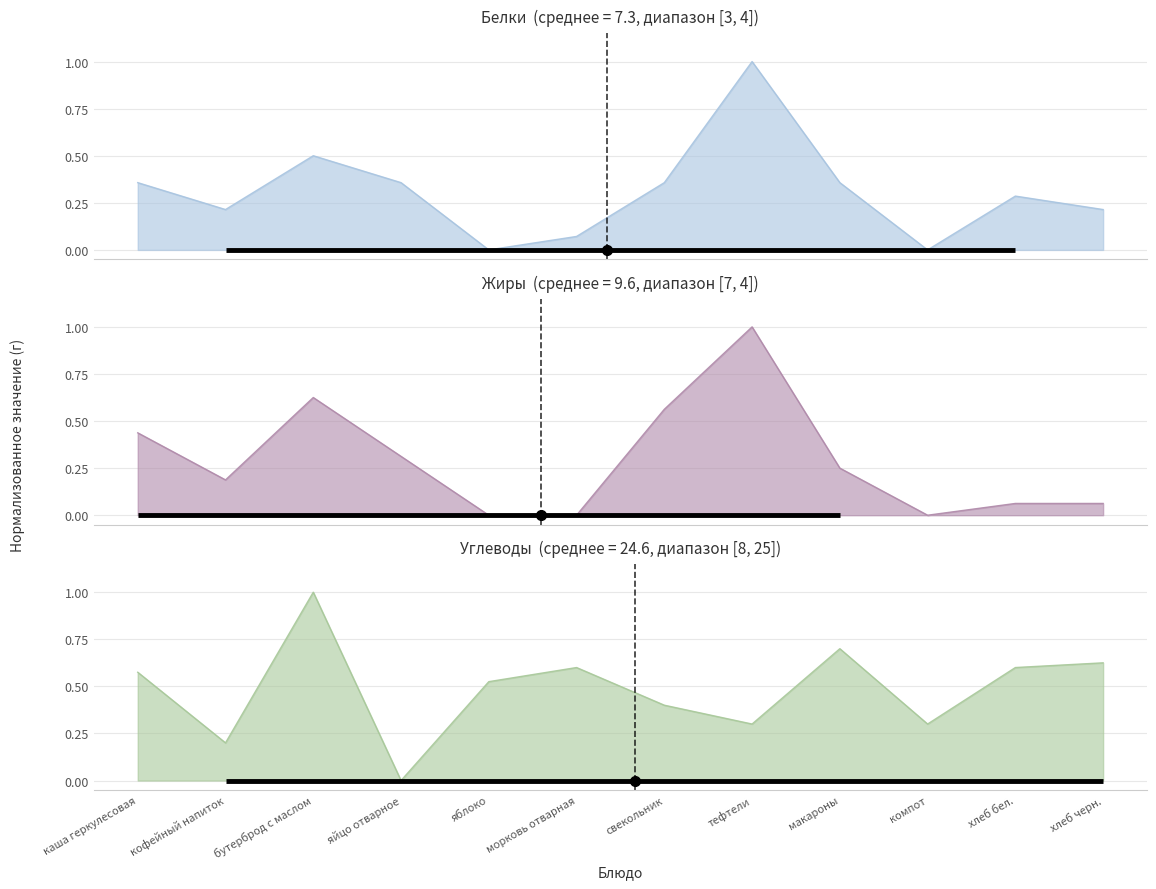

Reading left to right, what are all the values shown in this chart?

Белки: 0.4	0.2	0.5	0.4	0.0	0.1	0.4	1.0	0.4	0.0	0.3	0.2
Жиры: 0.4	0.2	0.6	0.3	0.0	0.0	0.6	1.0	0.2	0.0	0.1	0.1
Углеводы: 0.6	0.2	1.0	0.0	0.5	0.6	0.4	0.3	0.7	0.3	0.6	0.6